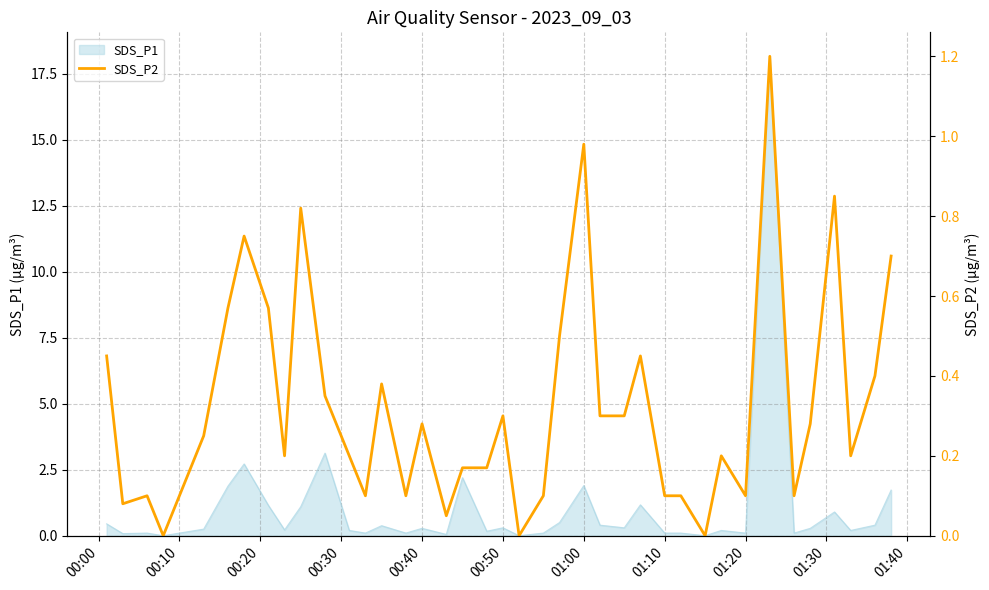

How many interior local valleys (lower than both neighbors) does the data have?

11